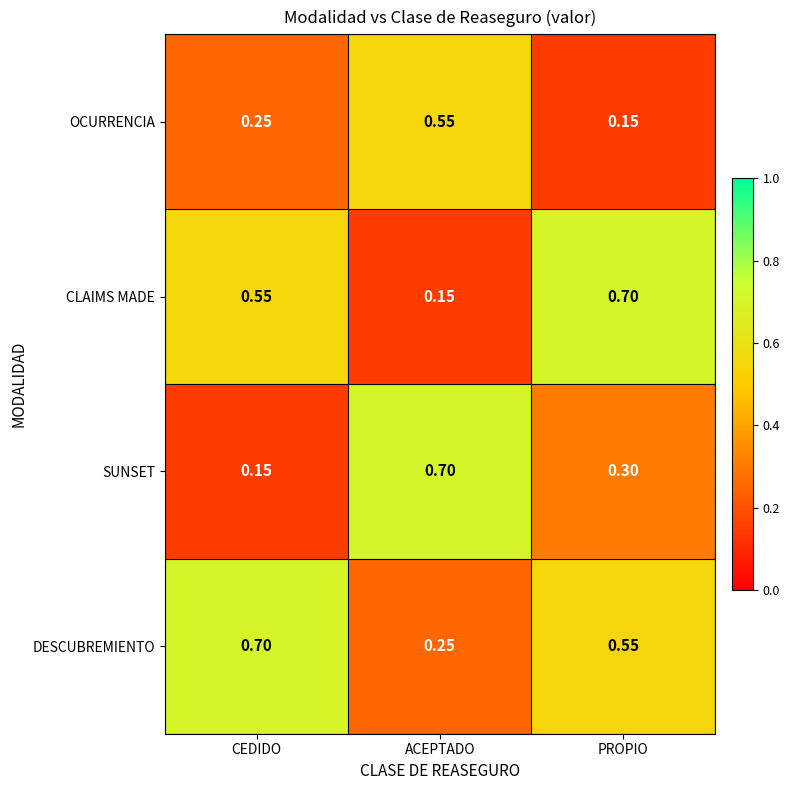

Rank the series at PROPIO from lowest to highest value.

OCURRENCIA, SUNSET, DESCUBREMIENTO, CLAIMS MADE